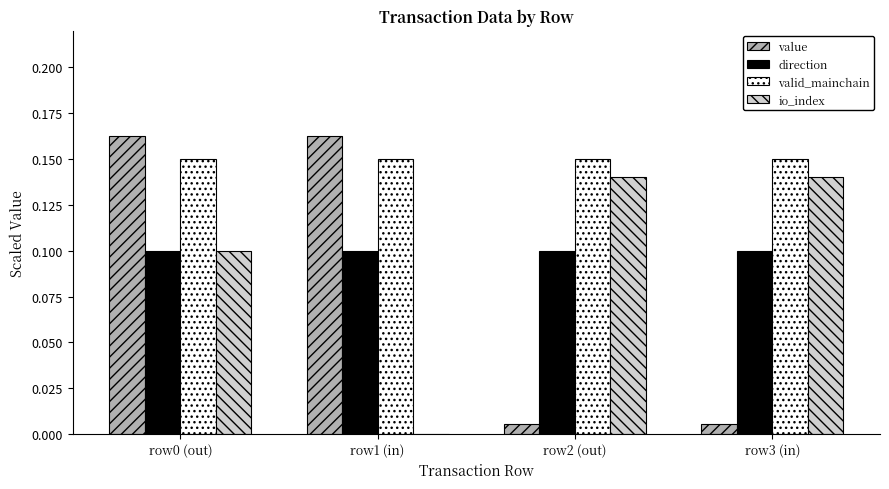

Which series has the widest spread of values?

value